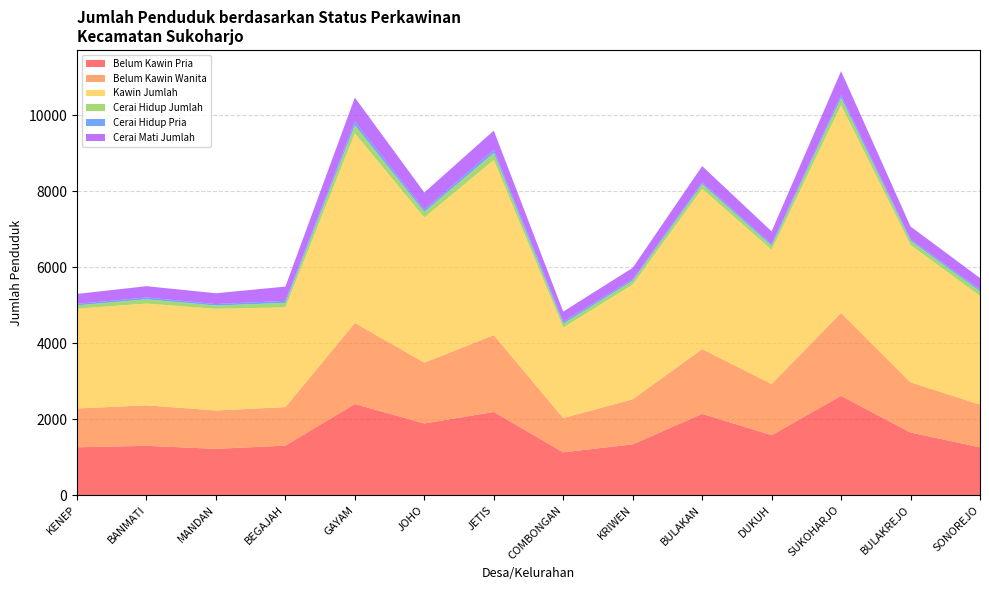

Reading left to right, list all the values displayed in this chart.

Belum Kawin Pria: KENEP=1261	BANMATI=1299	MANDAN=1219	BEGAJAH=1305	GAYAM=2400	JOHO=1888	JETIS=2191	COMBONGAN=1128	KRIWEN=1337	BULAKAN=2140	DUKUH=1579	SUKOHARJO=2615	BULAKREJO=1649	SONOREJO=1260
Belum Kawin Wanita: KENEP=1022	BANMATI=1067	MANDAN=1011	BEGAJAH=1014	GAYAM=2135	JOHO=1603	JETIS=2023	COMBONGAN=902	KRIWEN=1188	BULAKAN=1707	DUKUH=1348	SUKOHARJO=2185	BULAKREJO=1323	SONOREJO=1126
Kawin Jumlah: KENEP=2628	BANMATI=2679	MANDAN=2678	BEGAJAH=2628	GAYAM=4994	JOHO=3821	JETIS=4615	COMBONGAN=2384	KRIWEN=3020	BULAKAN=4222	DUKUH=3533	SUKOHARJO=5470	BULAKREJO=3617	SONOREJO=2862
Cerai Hidup Jumlah: KENEP=87	BANMATI=113	MANDAN=86	BEGAJAH=117	GAYAM=210	JOHO=147	JETIS=182	COMBONGAN=100	KRIWEN=99	BULAKAN=119	DUKUH=108	SUKOHARJO=190	BULAKREJO=110	SONOREJO=118
Cerai Hidup Pria: KENEP=39	BANMATI=48	MANDAN=39	BEGAJAH=53	GAYAM=99	JOHO=61	JETIS=85	COMBONGAN=54	KRIWEN=41	BULAKAN=48	DUKUH=44	SUKOHARJO=74	BULAKREJO=38	SONOREJO=54
Cerai Mati Jumlah: KENEP=263	BANMATI=297	MANDAN=284	BEGAJAH=376	GAYAM=632	JOHO=451	JETIS=505	COMBONGAN=266	KRIWEN=302	BULAKAN=430	DUKUH=334	SUKOHARJO=633	BULAKREJO=339	SONOREJO=297